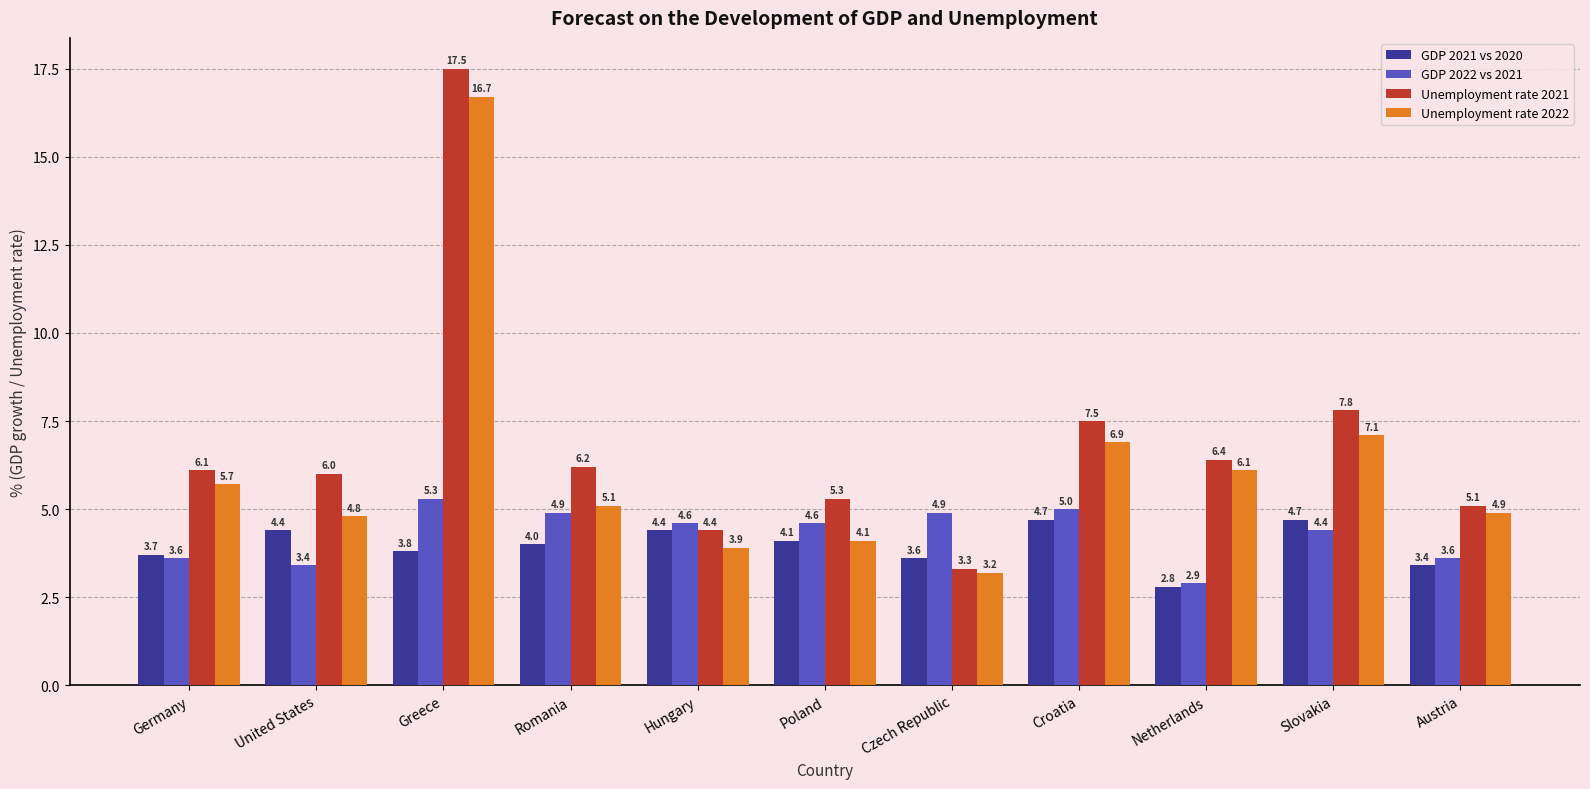

Where is Unemployment rate 2021 nearest to the value 10?

Slovakia